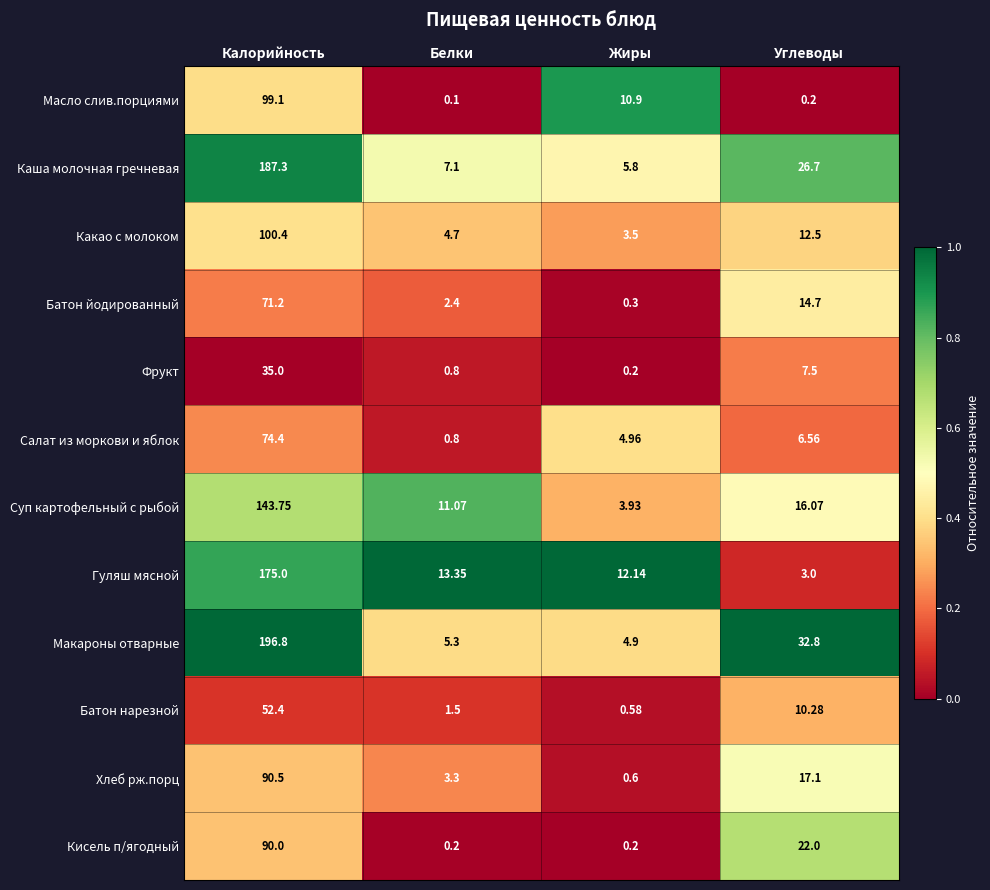

Which series has the largest range (max minus min)?

Макароны отварные